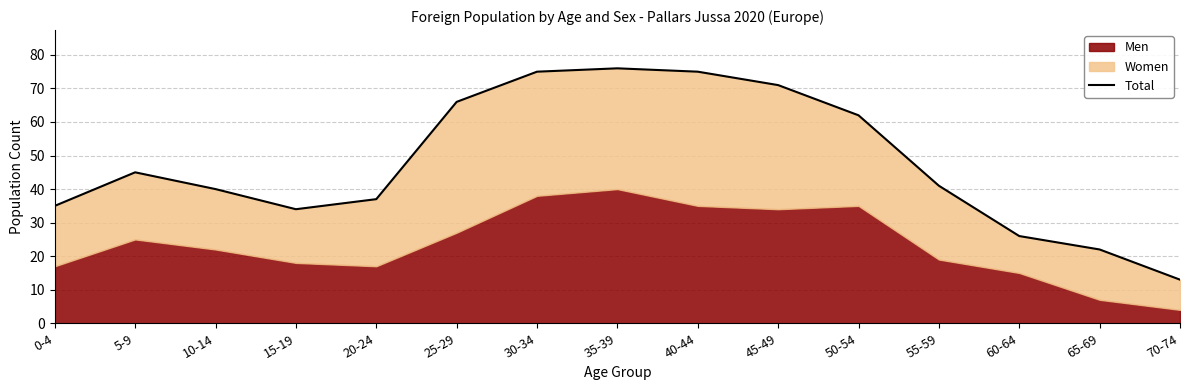

Does the chart display data point markers on the line(s)?

No